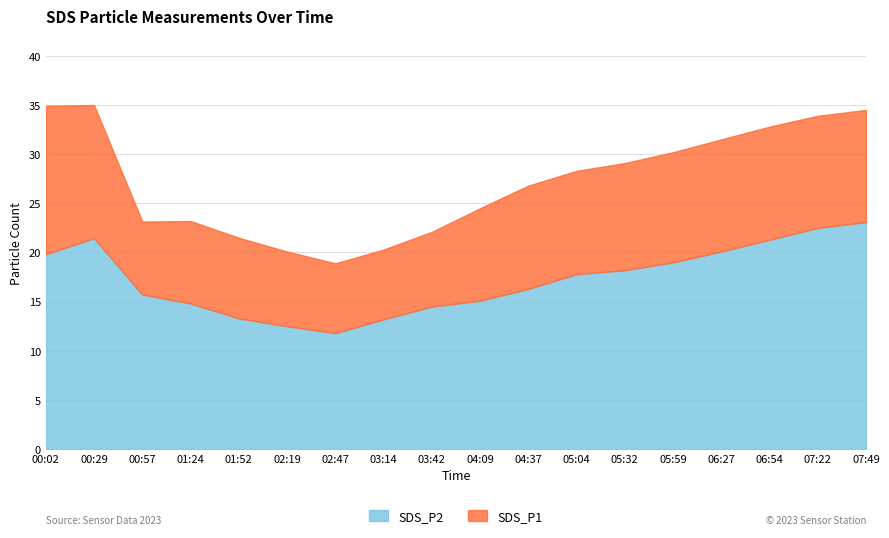

The value of SDS_P1 at 05:59 is 30.2. True or false?

True